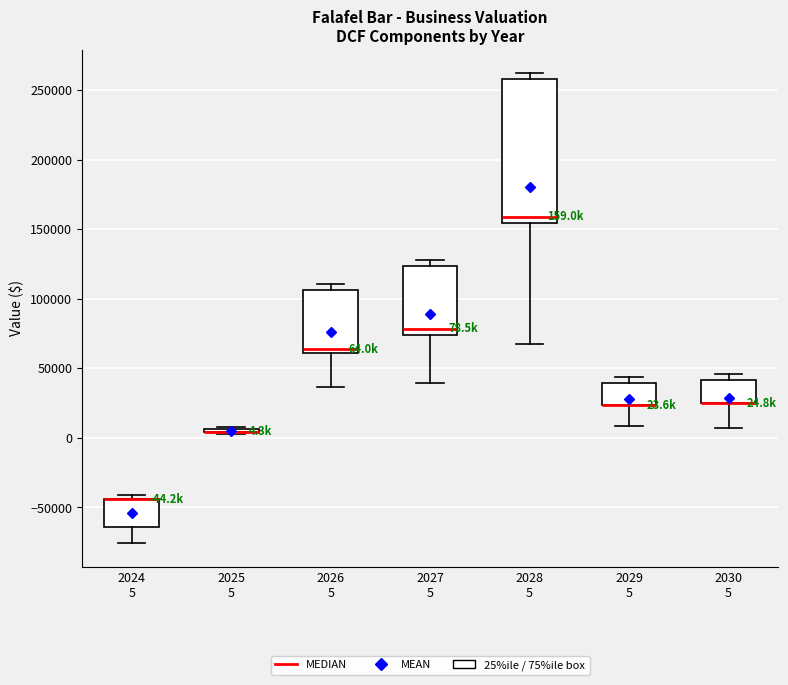

Comparing the boxes themselves (not the whiskers), which one is the tallest?

2028 5